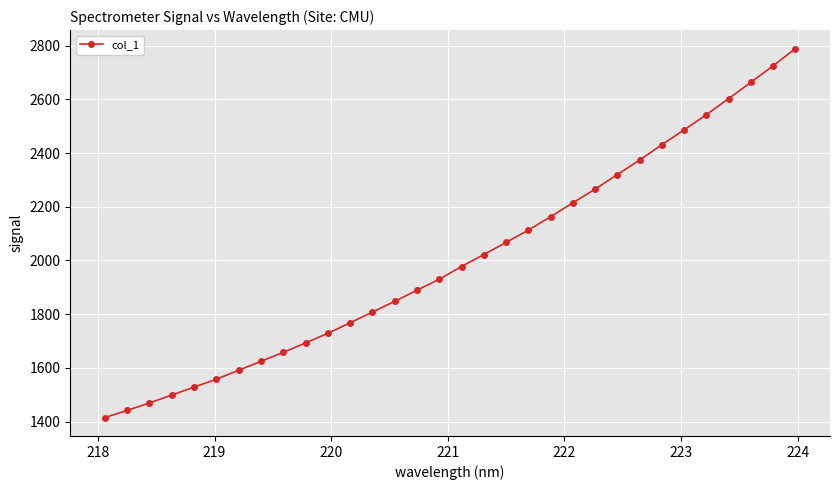

What is the minimum value shown in the chart?

1414.8